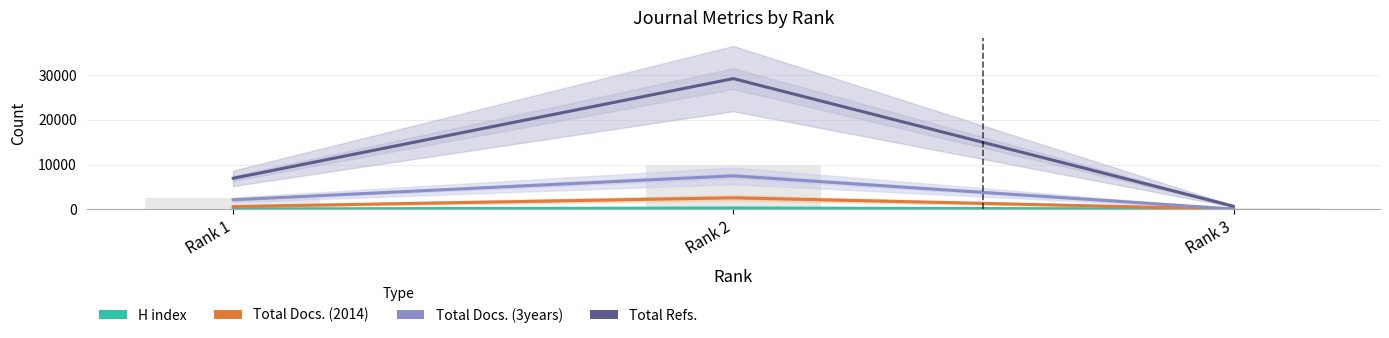

Which series has the largest range (max minus min)?

Total Refs.